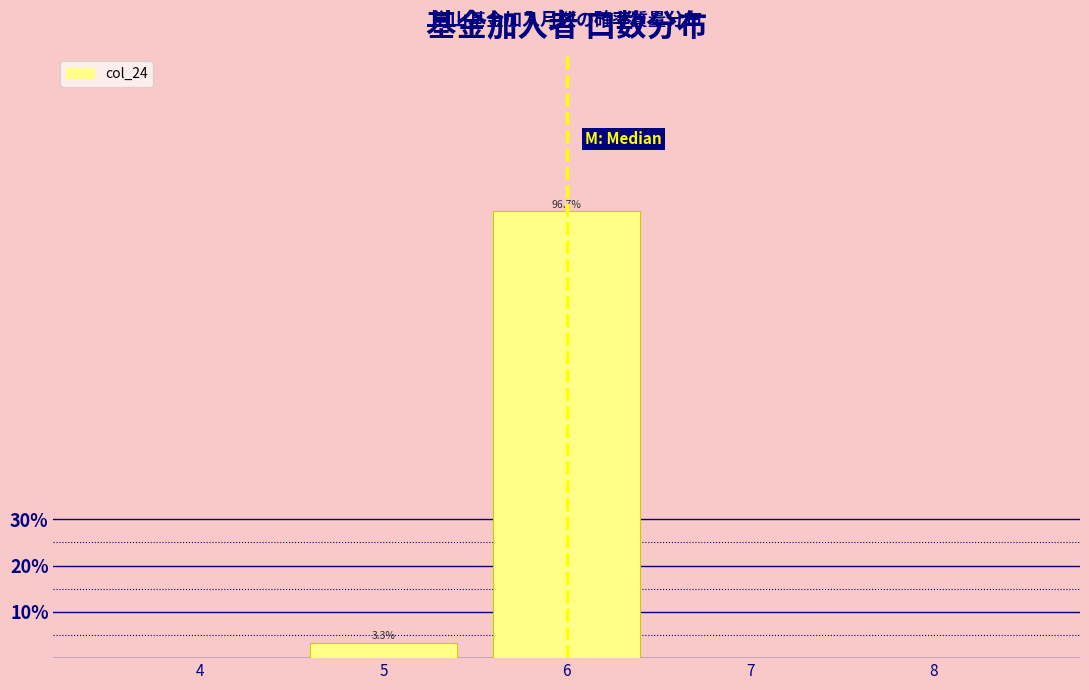

Reading left to right, what are all the values shown in this chart?

4=0.0	5=3.3	6=96.7	7=0.0	8=0.0